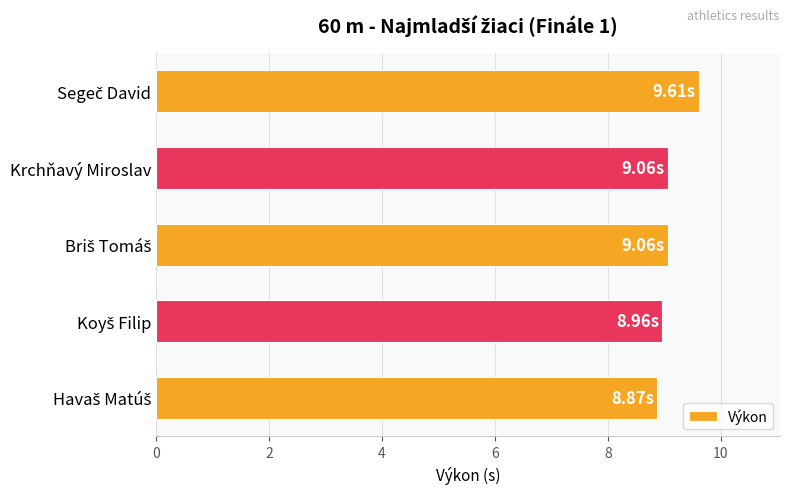

What is the difference between the maximum and minimum values?

0.7